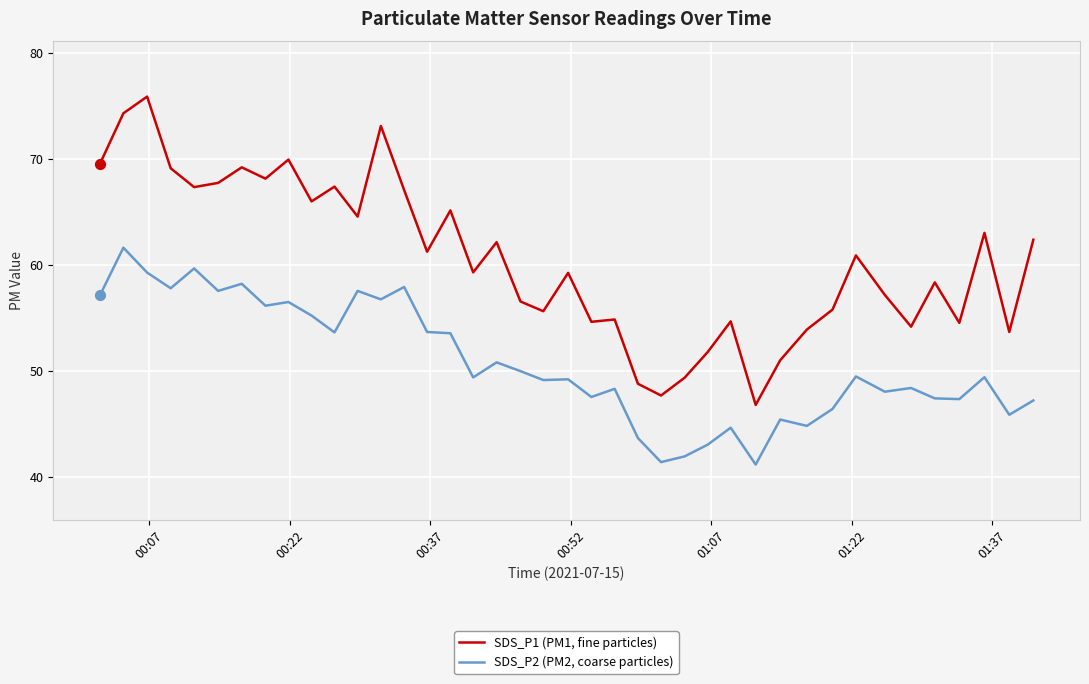

What is the difference between the maximum and minimum values in the SDS_P2 (PM2, coarse particles) series?

20.5